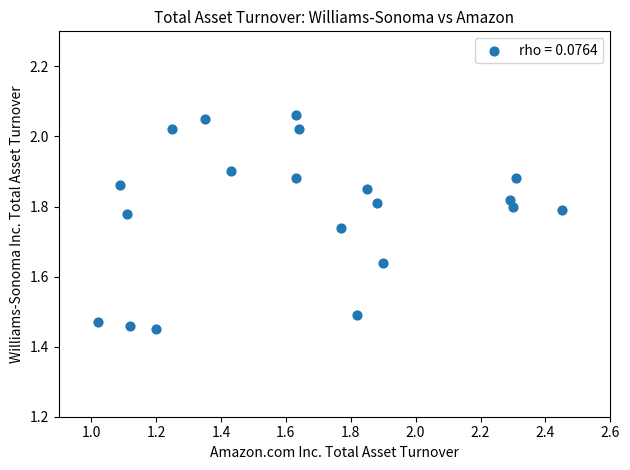

What is the range of Y values (max minus min)?

0.6